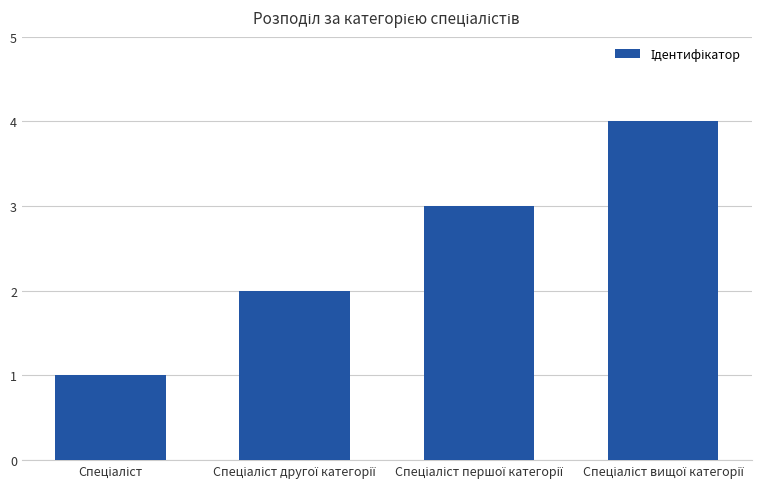

What is the difference between the maximum and minimum values?

3